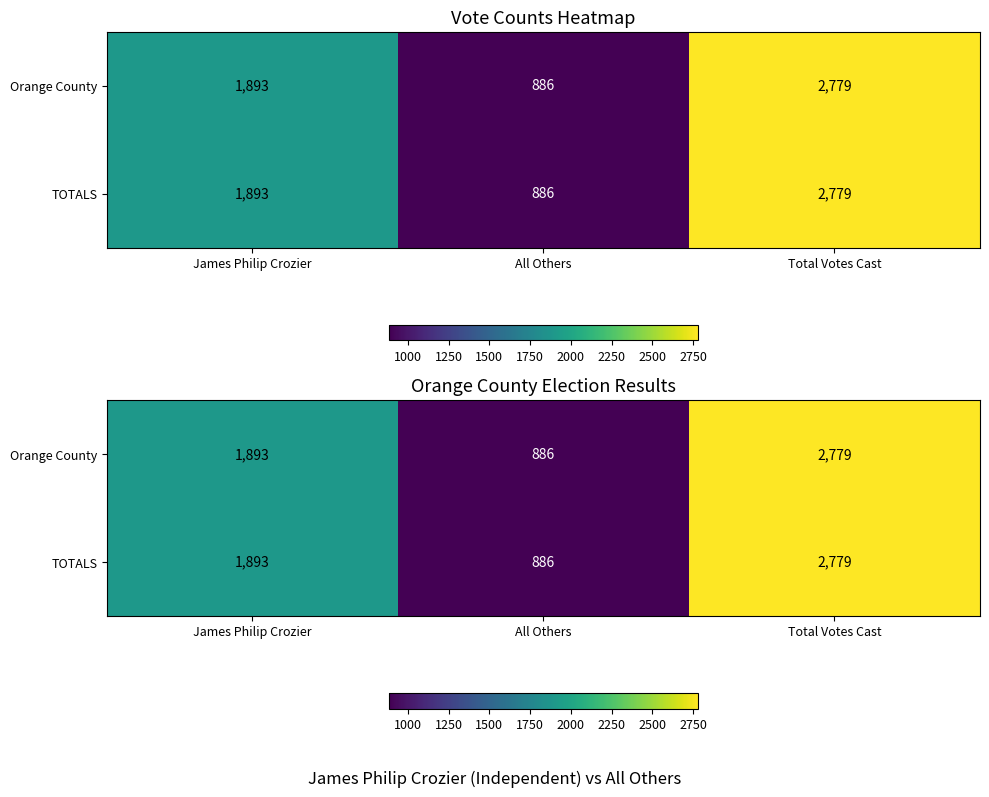

What value does the TOTALS series have at All Others, to the nearest 10?

890